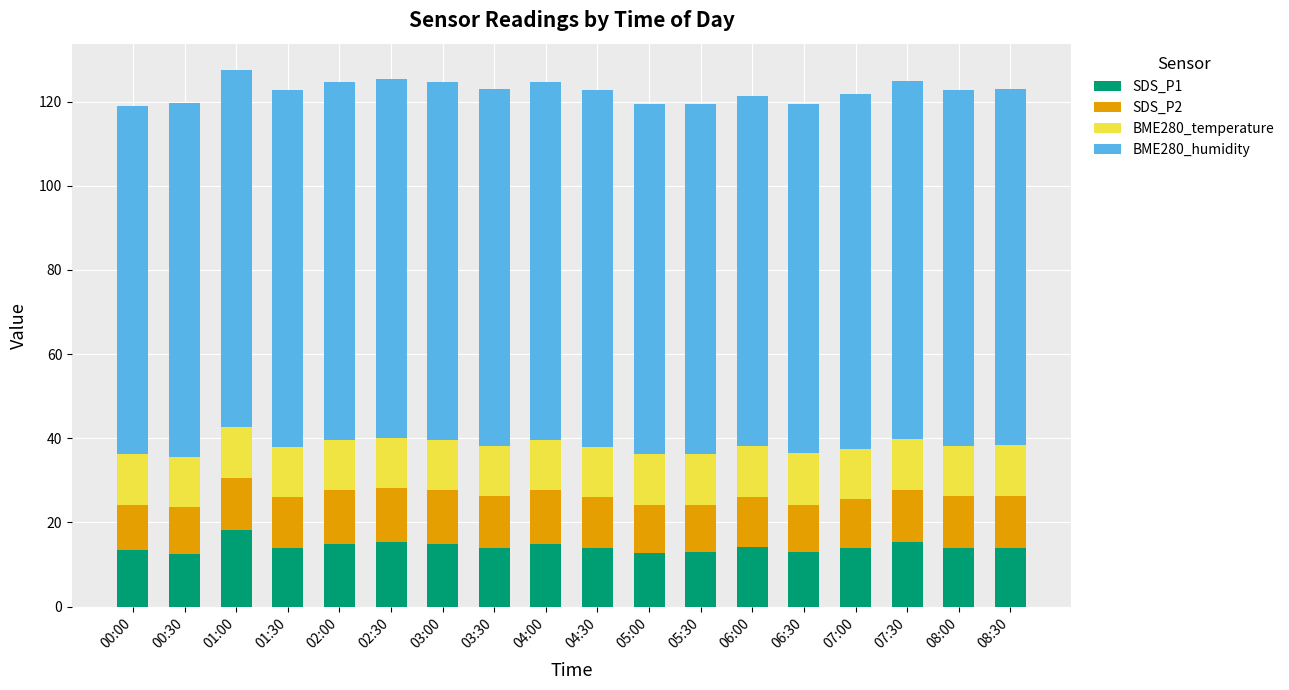

What is the total value across all series at 05:00?

119.5